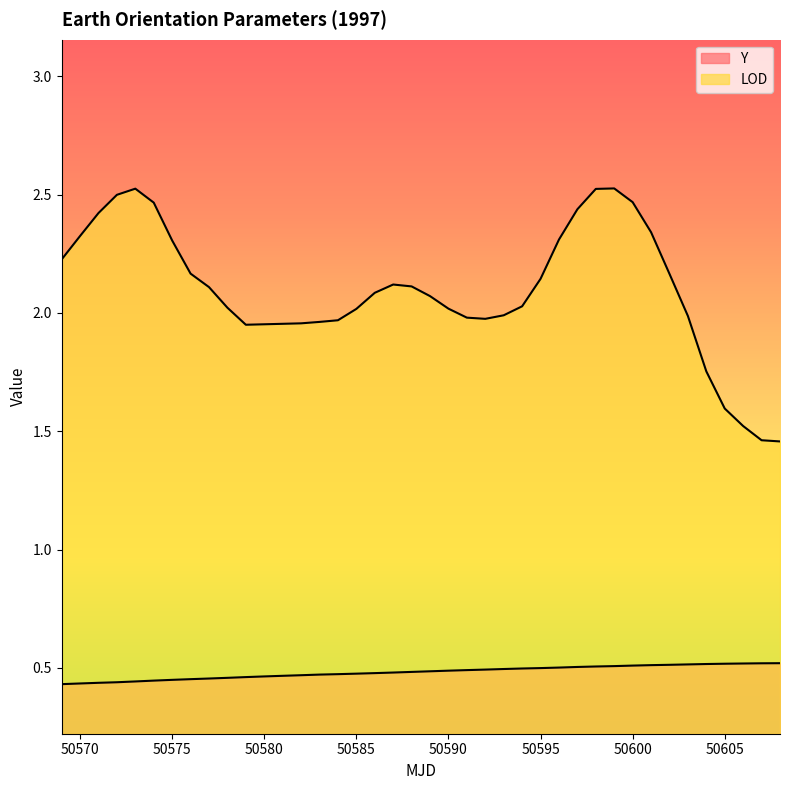

At which label does LOD first exceed 2?

50569